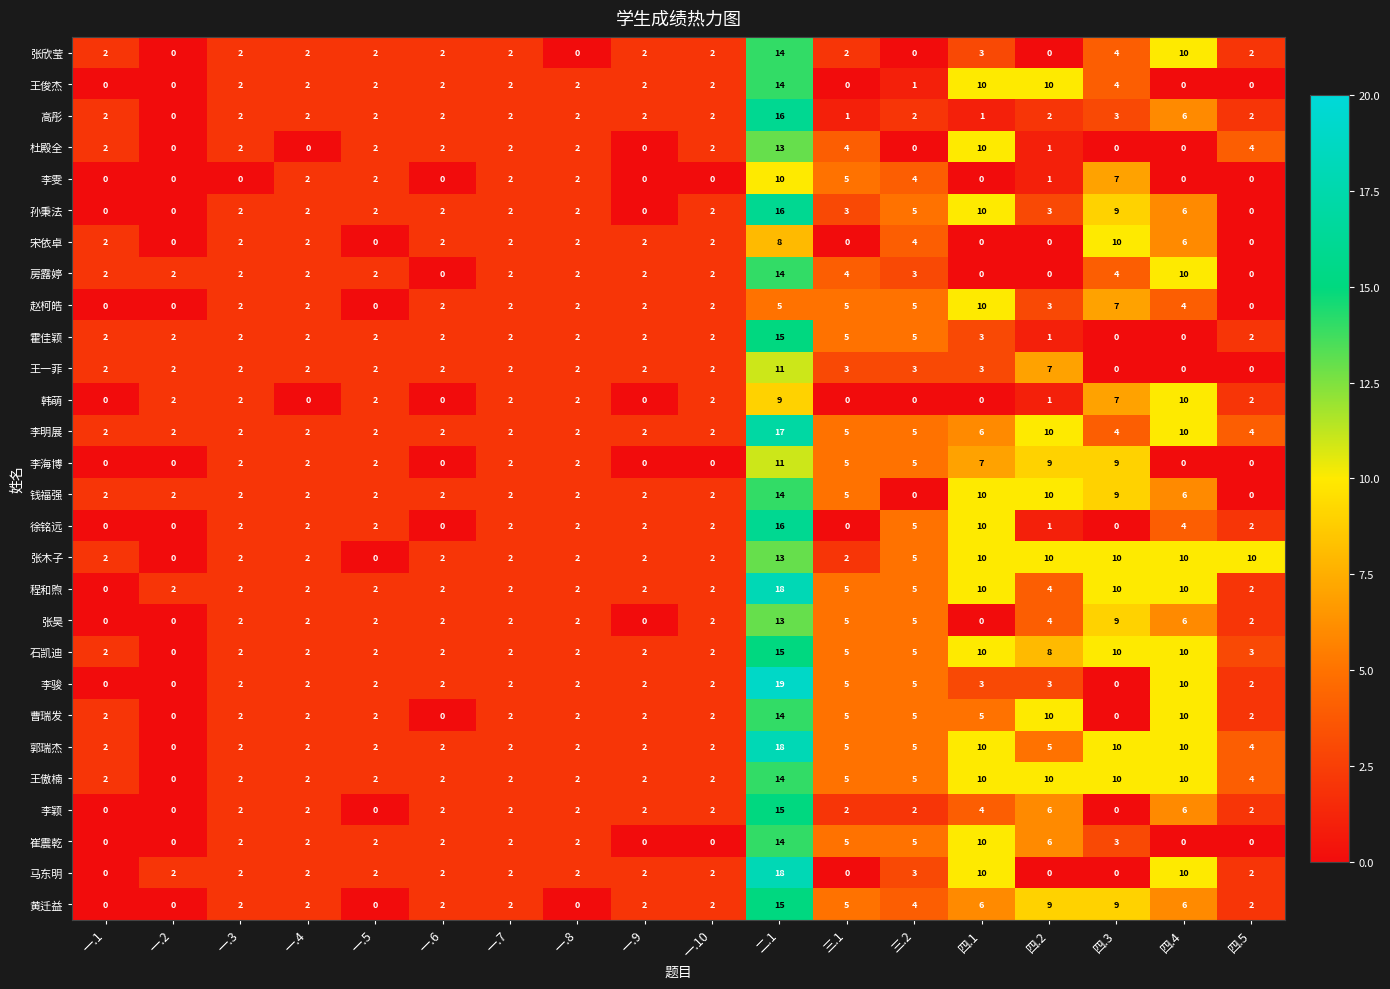

At how many categories does at least one series exceed 18?

1